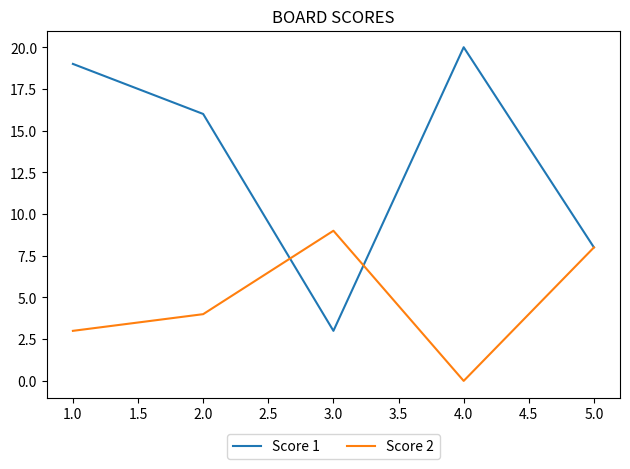

What are all the series names shown in the legend?

Score 1, Score 2